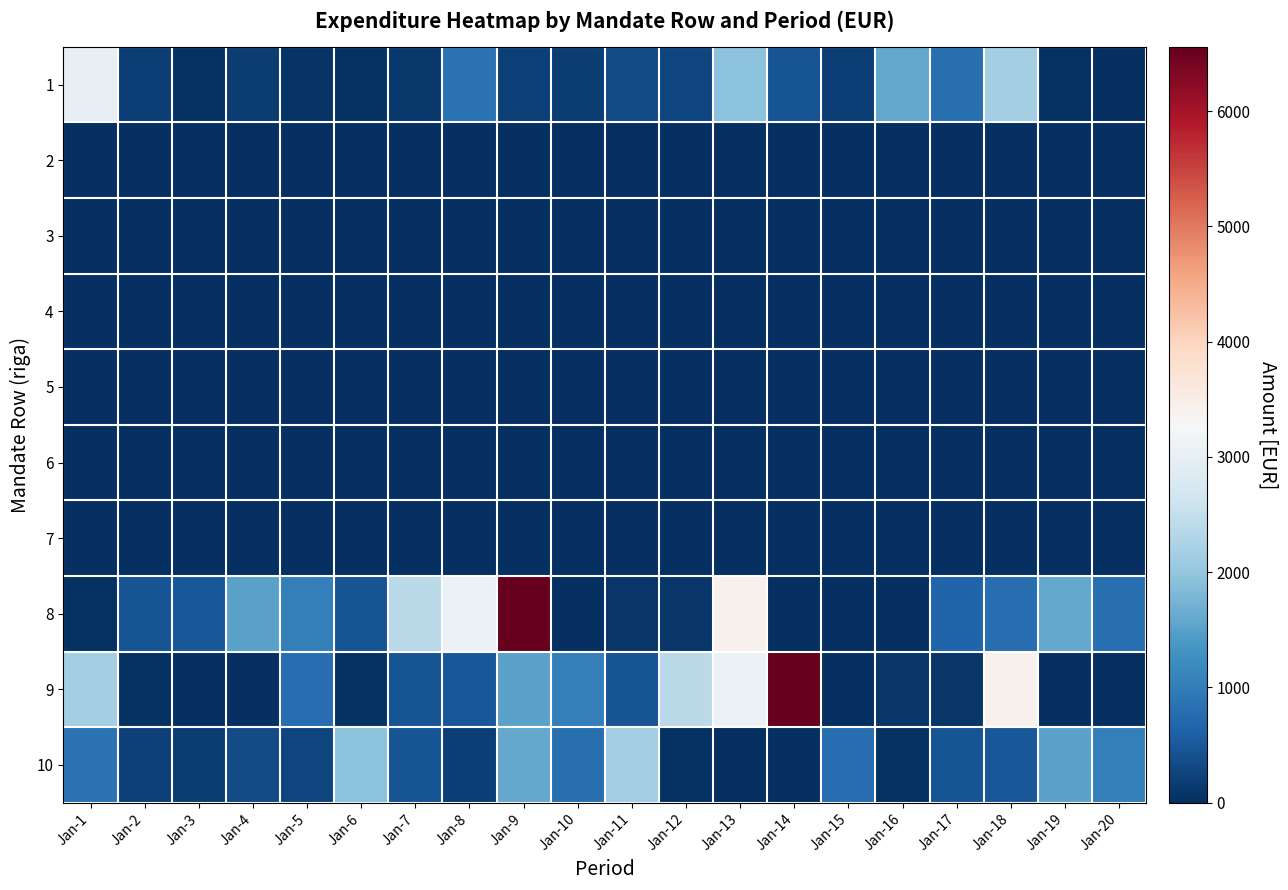

What is the total value across all series at Jan-17?

2022.4